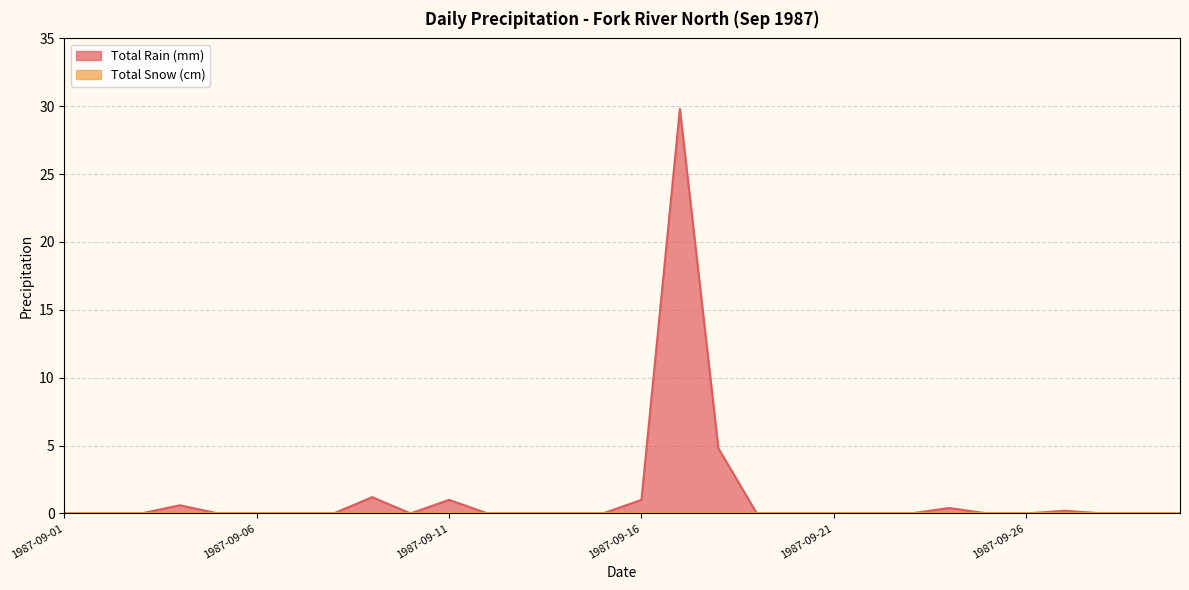

Reading left to right, transcribe all the data shown in this chart.

0.0	0.0	0.0	0.6	0.0	0.0	0.0	0.0	1.2	0.0	1.0	0.0	0.0	0.0	0.0	1.0	29.8	4.8	0.0	0.0	0.0	0.0	0.0	0.4	0.0	0.0	0.2	0.0	0.0	0.0